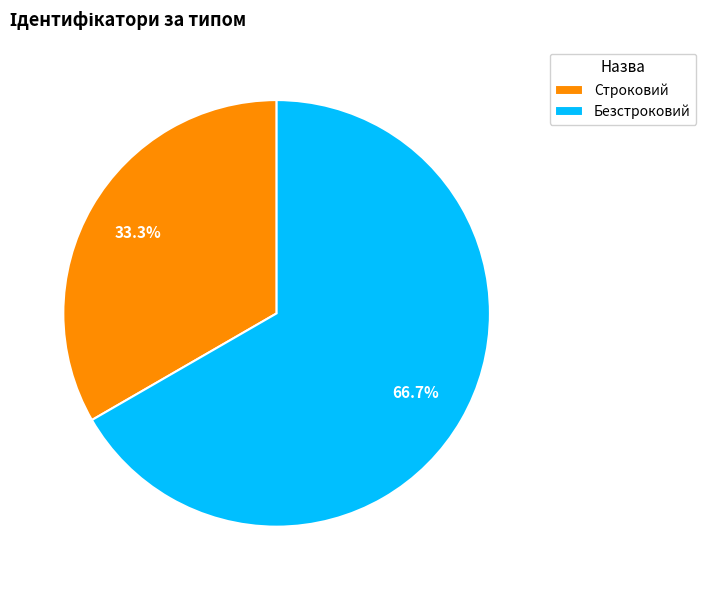

What is the total percentage of Строковий and Безстроковий?

100.0%